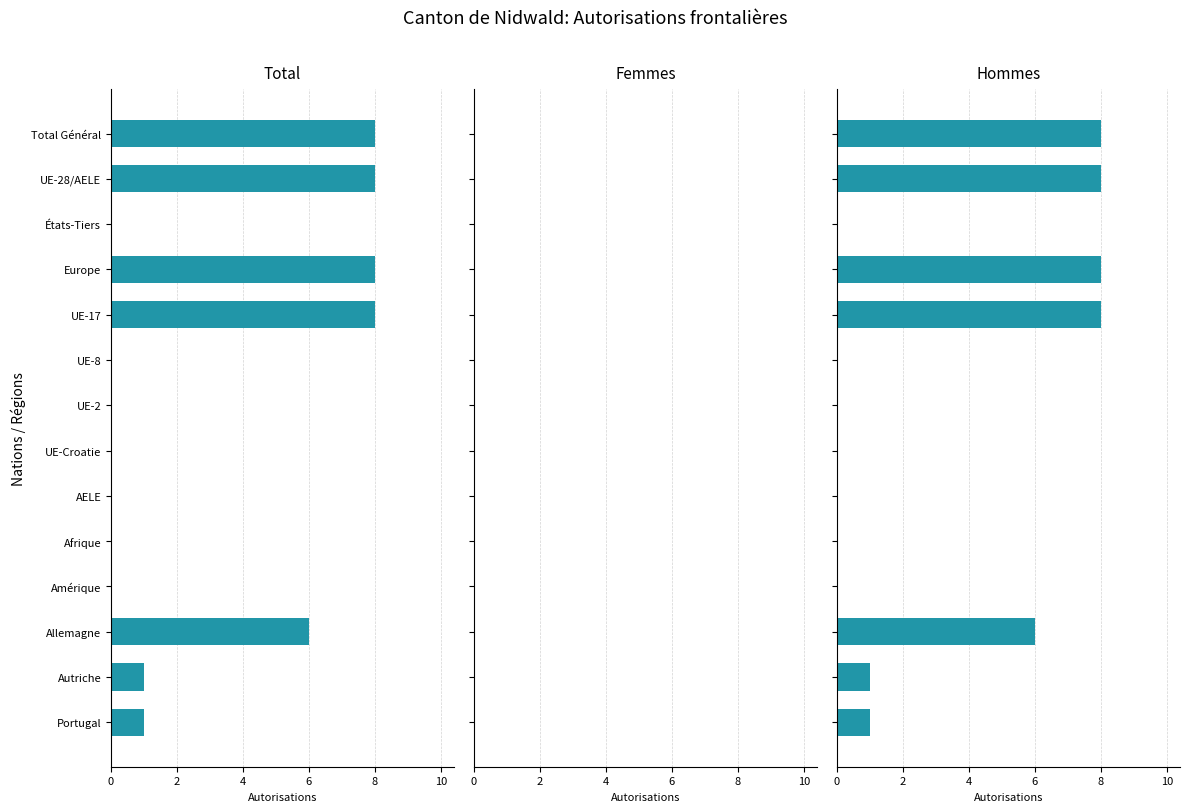

What is the difference between the maximum and second lowest values in the Hommes series?

8.0